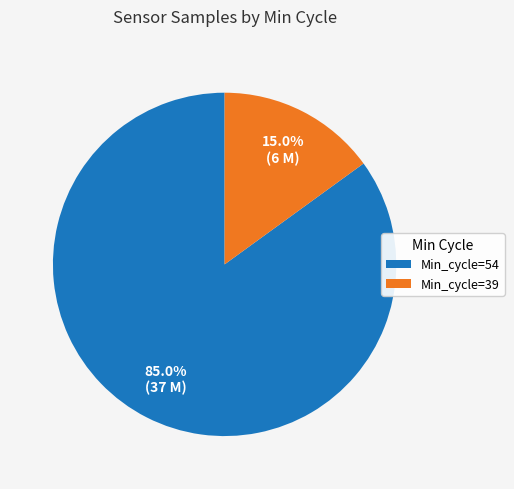

Which slice is the smallest?

Min_cycle=39